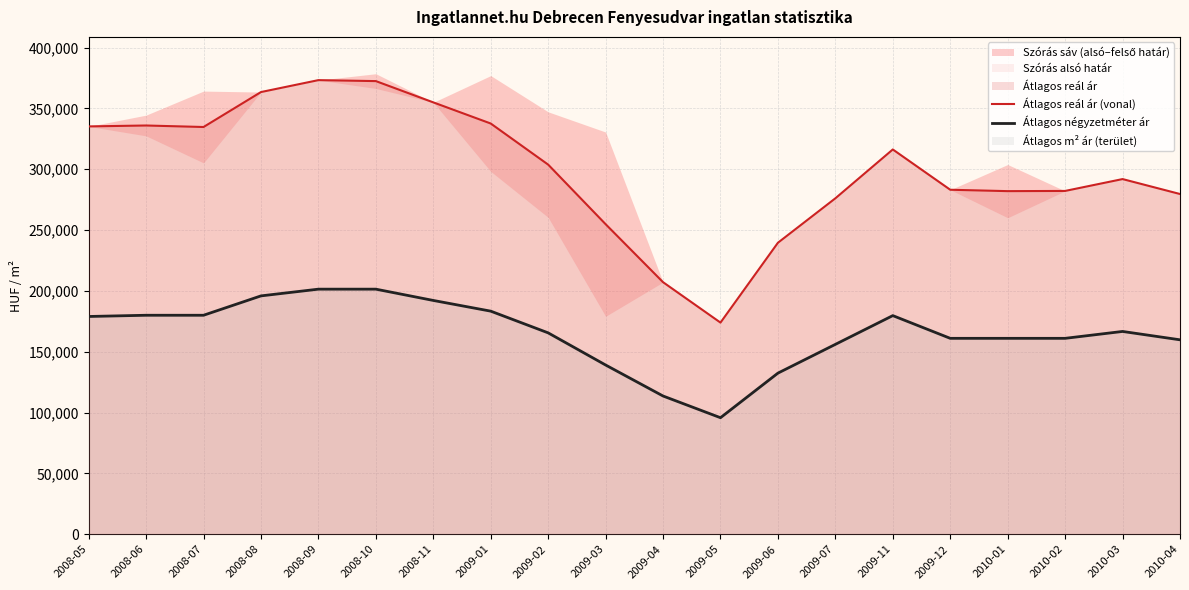

What is the difference between the Átlagos reál ár (vonal) values at 2009-05 and 2010-01?

108059